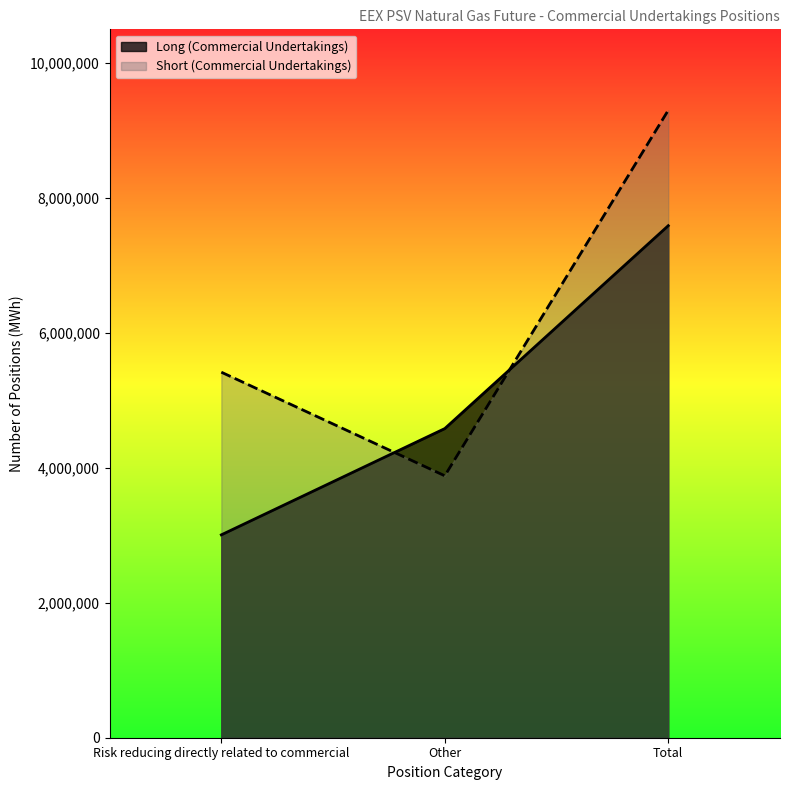

Which series has the widest spread of values?

Short (Commercial Undertakings)